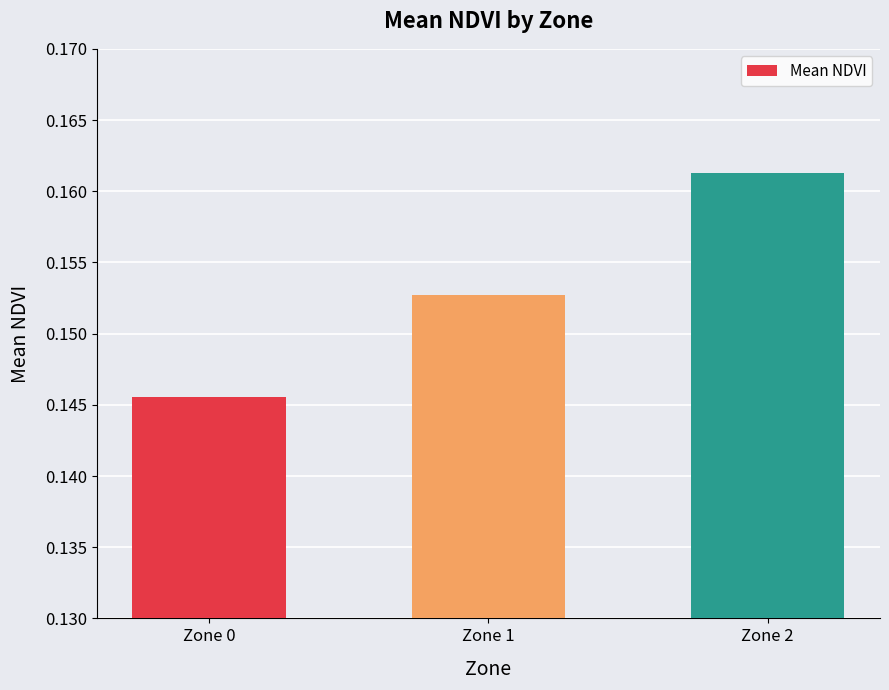

What is the sum of all values?

0.5